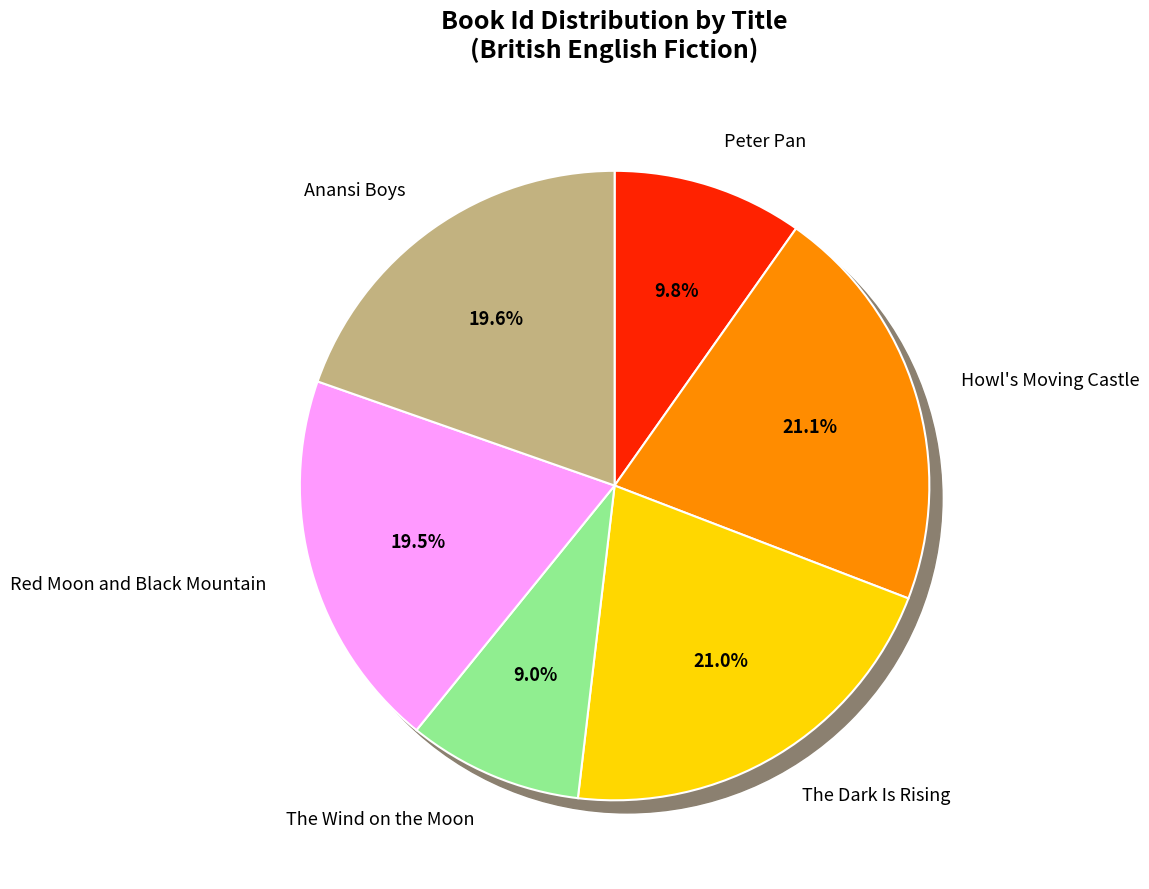

To the nearest percent, what is the difference between the largest and smallest slice percentages?

12%